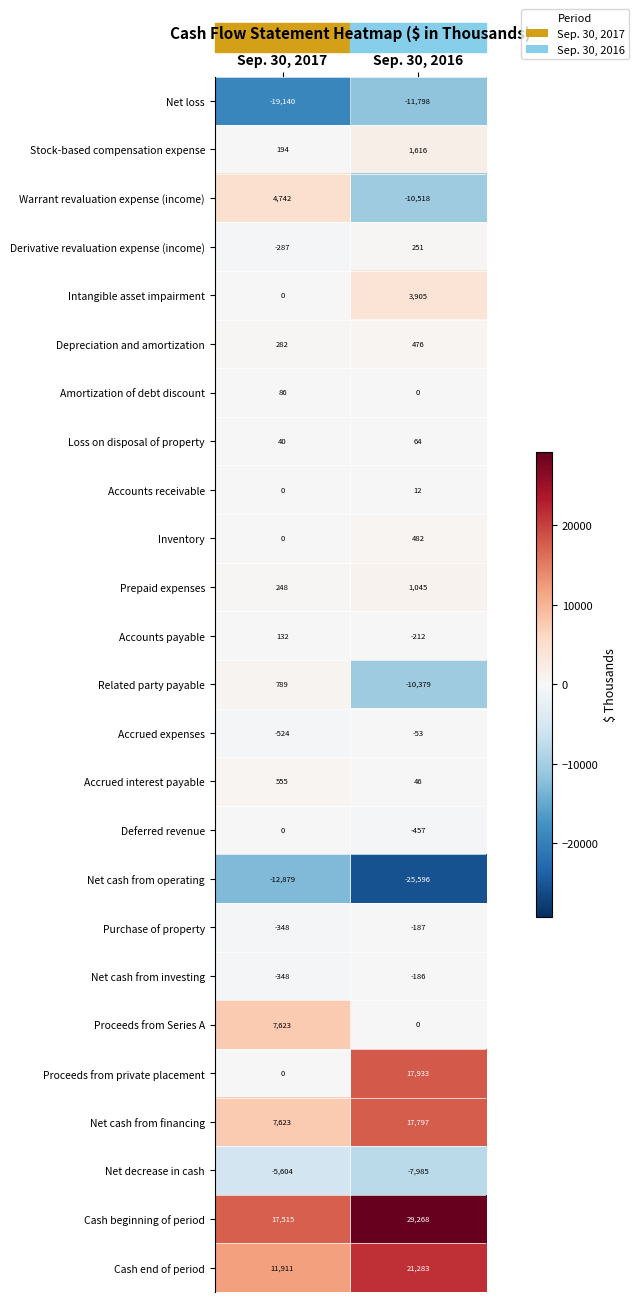

At which category is the sum across all series the highest?

Sep. 30, 2016